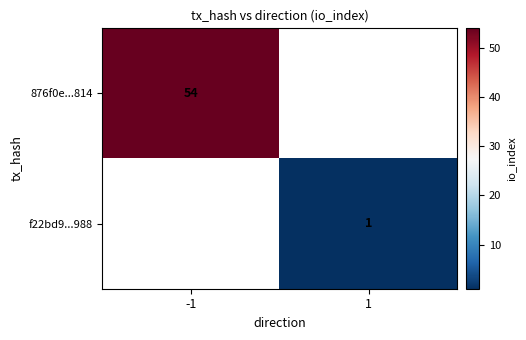

What is the greatest value displayed?

54.0